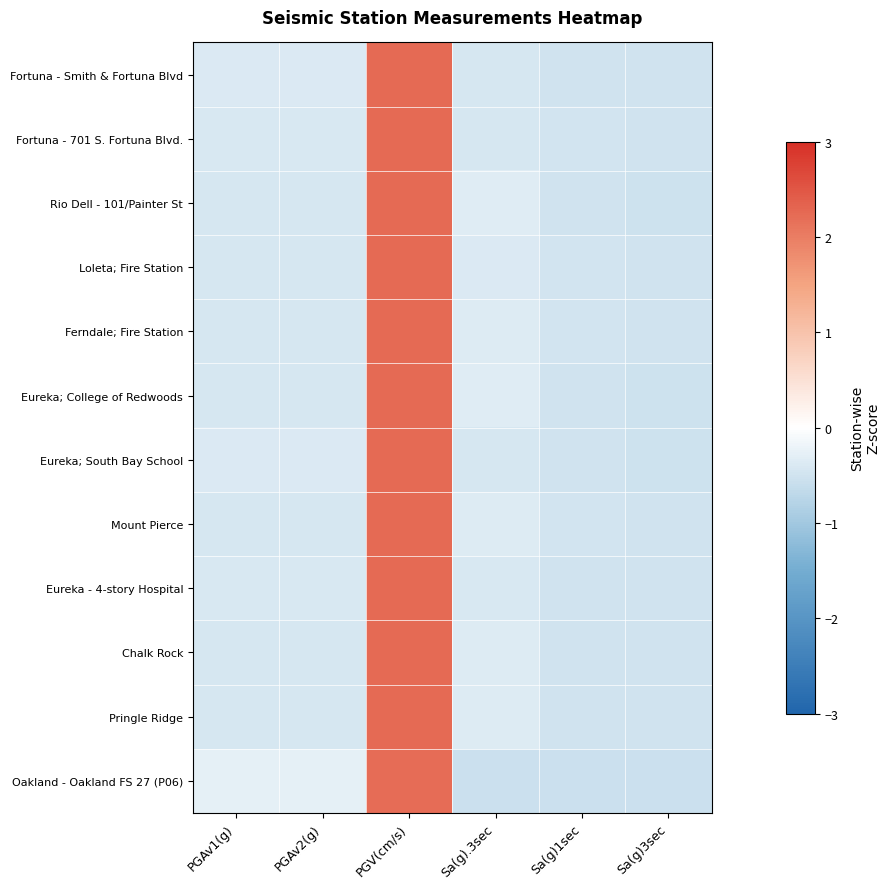

Reading right to left, list all the values displayed in this chart.

Fortuna - Smith & Fortuna Blvd: Sa(g)3sec=-0.5	Sa(g)1sec=-0.5	Sa(g).3sec=-0.4	PGV(cm/s)=2.2	PGAv2(g)=-0.4	PGAv1(g)=-0.4
Fortuna - 701 S. Fortuna Blvd.: Sa(g)3sec=-0.5	Sa(g)1sec=-0.5	Sa(g).3sec=-0.4	PGV(cm/s)=2.2	PGAv2(g)=-0.4	PGAv1(g)=-0.4
Rio Dell - 101/Painter St: Sa(g)3sec=-0.5	Sa(g)1sec=-0.5	Sa(g).3sec=-0.3	PGV(cm/s)=2.2	PGAv2(g)=-0.4	PGAv1(g)=-0.4
Loleta; Fire Station: Sa(g)3sec=-0.5	Sa(g)1sec=-0.5	Sa(g).3sec=-0.4	PGV(cm/s)=2.2	PGAv2(g)=-0.4	PGAv1(g)=-0.4
Ferndale; Fire Station: Sa(g)3sec=-0.5	Sa(g)1sec=-0.5	Sa(g).3sec=-0.4	PGV(cm/s)=2.2	PGAv2(g)=-0.4	PGAv1(g)=-0.4
Eureka; College of Redwoods: Sa(g)3sec=-0.5	Sa(g)1sec=-0.5	Sa(g).3sec=-0.3	PGV(cm/s)=2.2	PGAv2(g)=-0.4	PGAv1(g)=-0.4
Eureka; South Bay School: Sa(g)3sec=-0.5	Sa(g)1sec=-0.5	Sa(g).3sec=-0.4	PGV(cm/s)=2.2	PGAv2(g)=-0.4	PGAv1(g)=-0.4
Mount Pierce: Sa(g)3sec=-0.5	Sa(g)1sec=-0.5	Sa(g).3sec=-0.4	PGV(cm/s)=2.2	PGAv2(g)=-0.4	PGAv1(g)=-0.4
Eureka - 4-story Hospital: Sa(g)3sec=-0.5	Sa(g)1sec=-0.5	Sa(g).3sec=-0.4	PGV(cm/s)=2.2	PGAv2(g)=-0.4	PGAv1(g)=-0.4
Chalk Rock: Sa(g)3sec=-0.5	Sa(g)1sec=-0.5	Sa(g).3sec=-0.4	PGV(cm/s)=2.2	PGAv2(g)=-0.4	PGAv1(g)=-0.4
Pringle Ridge: Sa(g)3sec=-0.5	Sa(g)1sec=-0.5	Sa(g).3sec=-0.4	PGV(cm/s)=2.2	PGAv2(g)=-0.4	PGAv1(g)=-0.4
Oakland - Oakland FS 27 (P06): Sa(g)3sec=-0.6	Sa(g)1sec=-0.6	Sa(g).3sec=-0.6	PGV(cm/s)=2.2	PGAv2(g)=-0.3	PGAv1(g)=-0.3